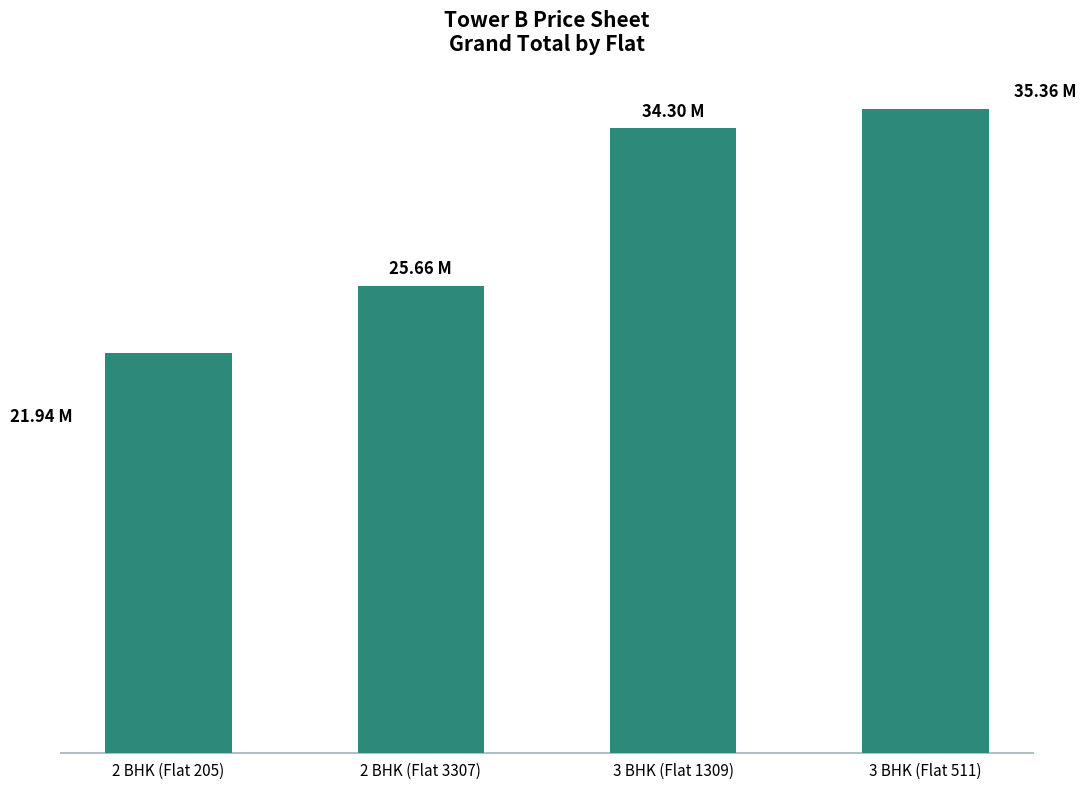

Reading left to right, transcribe all the data shown in this chart.

2 BHK (Flat 205)=21940921.0	2 BHK (Flat 3307)=25656356.9	3 BHK (Flat 1309)=34298898.9	3 BHK (Flat 511)=35358098.5